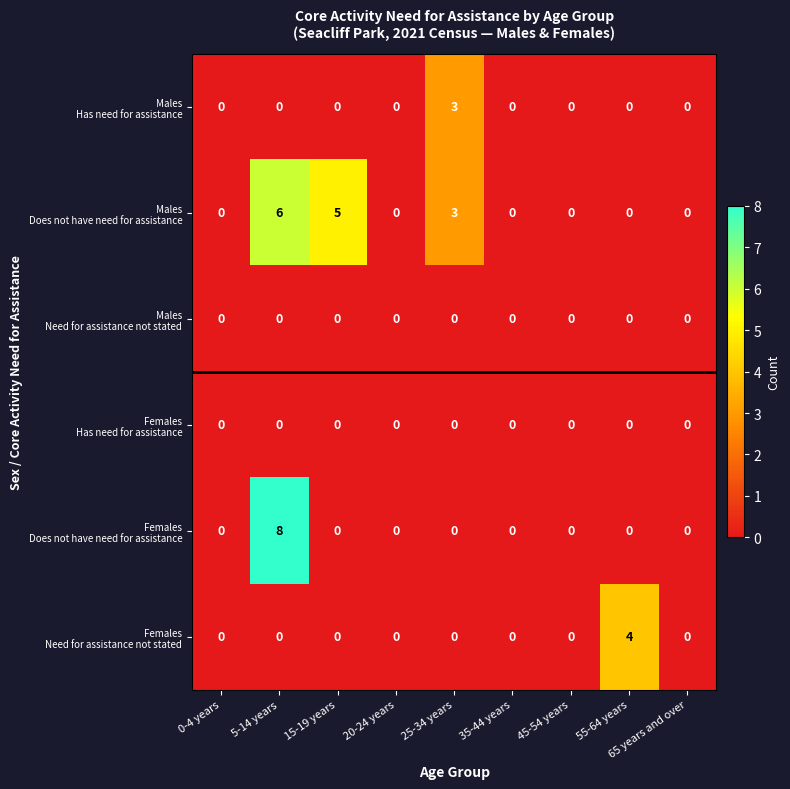

What is the difference between the highest and lowest values at 5-14 years?

8